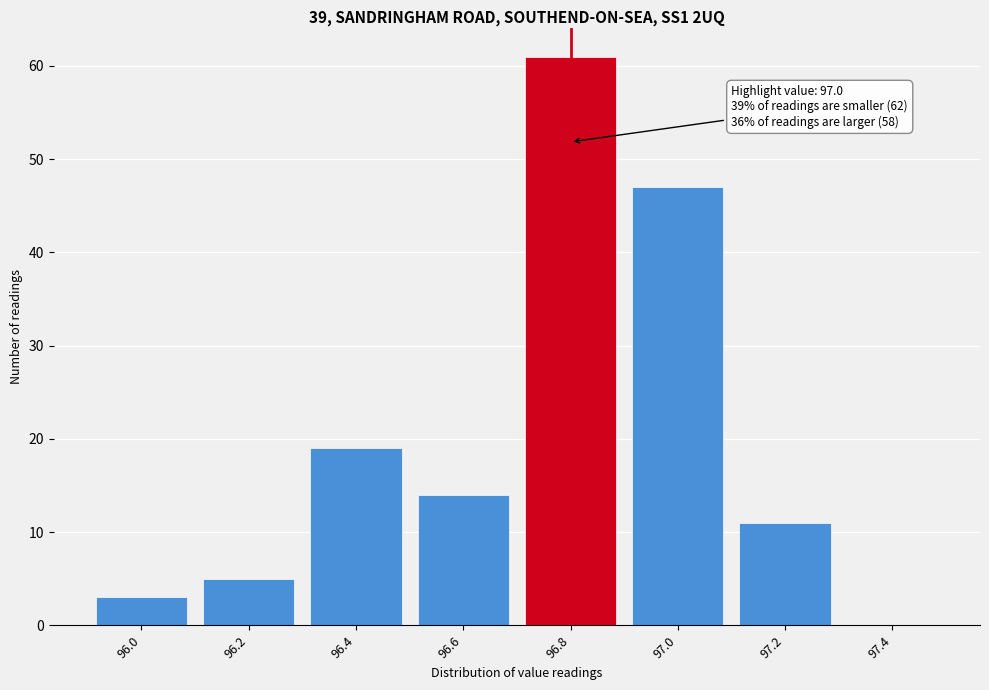

Reading left to right, list all the values displayed in this chart.

96.0=3	96.2=5	96.4=19	96.6=14	96.8=61	97.0=47	97.2=11	97.4=0